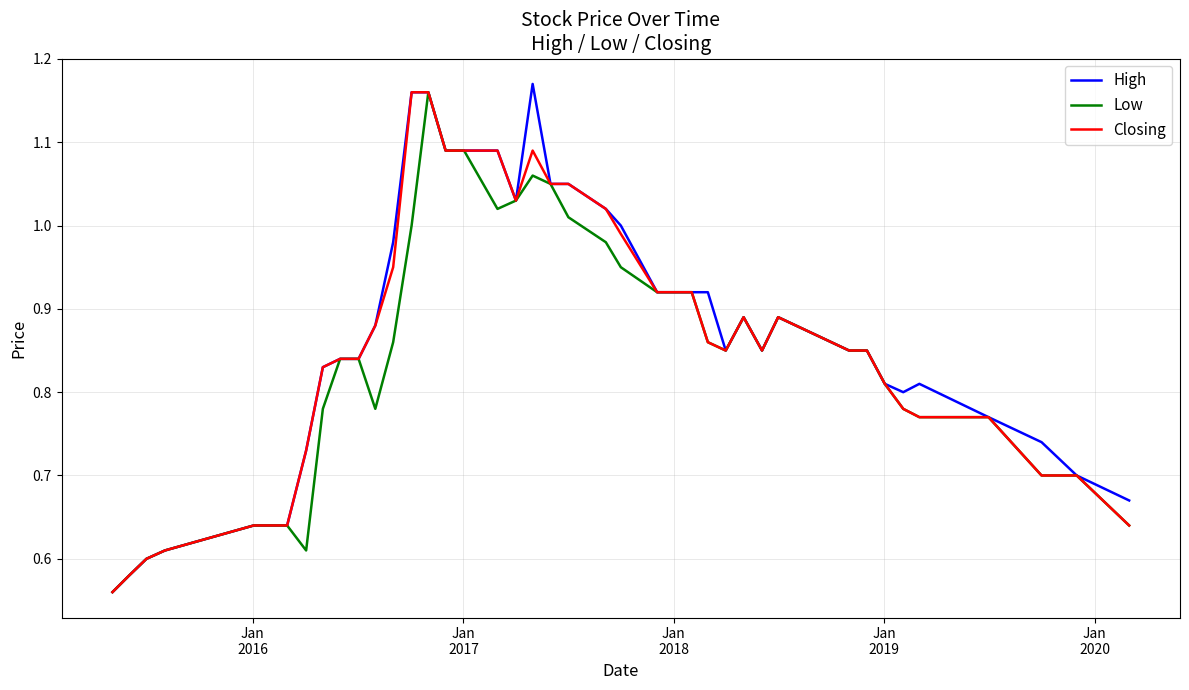

Which series has the largest range (max minus min)?

High